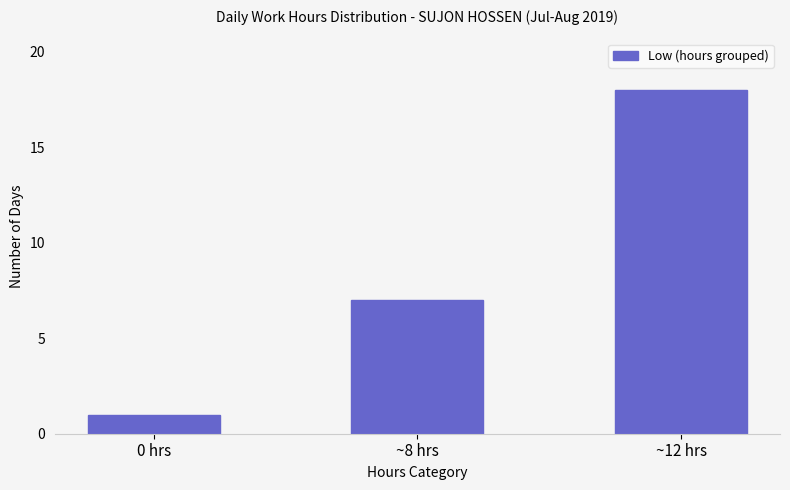

Approximately how many times larger is the value at 0 hrs compared to ~12 hrs?

0.1